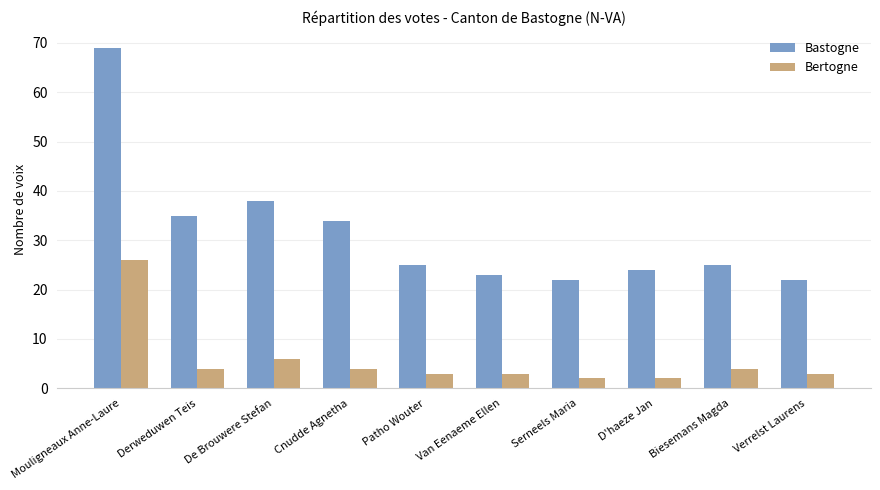

What is the difference between the second highest and minimum values in the Bastogne series?

16